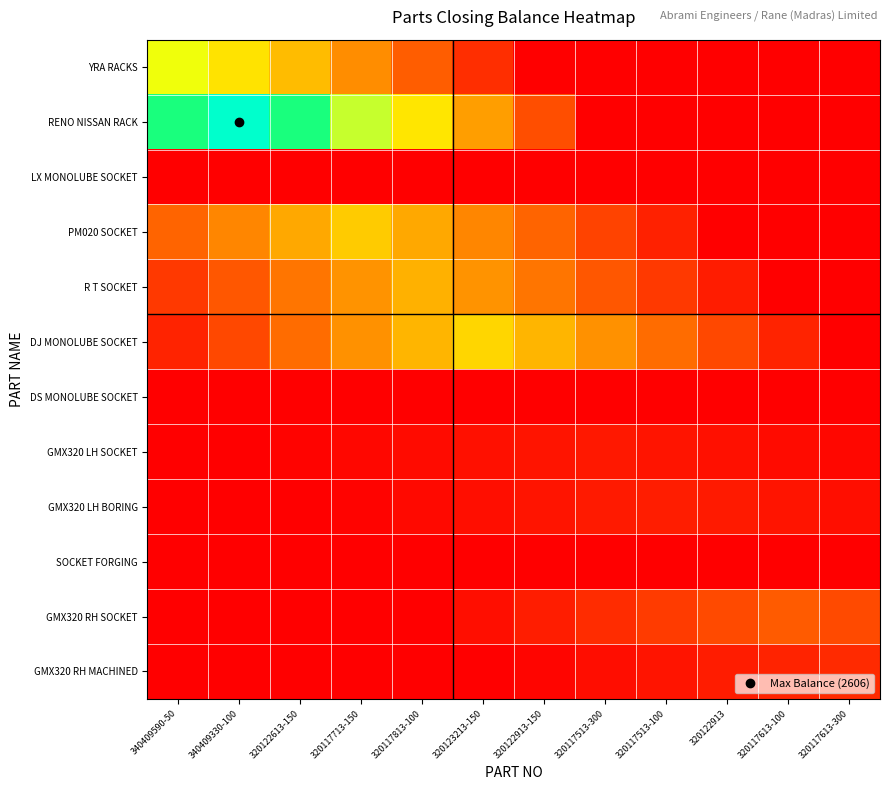

Reading left to right, list all the values displayed in this chart.

YRA RACKS: 340409590-50=1549.0	340409330-100=1290.8	320122613-150=1032.7	320117713-150=774.5	320117813-100=516.3	320123213-150=258.2	320122913-150=0.0	320117513-300=0.0	320117513-100=0.0	320122913=0.0	320117613-100=0.0	320117613-300=0.0
RENO NISSAN RACK: 340409590-50=2171.7	340409330-100=2606.0	320122613-150=2171.7	320117713-150=1737.3	320117813-100=1303.0	320123213-150=868.7	320122913-150=434.3	320117513-300=0.0	320117513-100=0.0	320122913=0.0	320117613-100=0.0	320117613-300=0.0
LX MONOLUBE SOCKET: 340409590-50=0.0	340409330-100=0.0	320122613-150=0.0	320117713-150=0.0	320117813-100=0.0	320123213-150=0.0	320122913-150=0.0	320117513-300=0.0	320117513-100=0.0	320122913=0.0	320117613-100=0.0	320117613-300=0.0
PM020 SOCKET: 340409590-50=555.5	340409330-100=740.7	320122613-150=925.8	320117713-150=1111.0	320117813-100=925.8	320123213-150=740.7	320122913-150=555.5	320117513-300=370.3	320117513-100=185.2	320122913=0.0	320117613-100=0.0	320117613-300=0.0
R T SOCKET: 340409590-50=324.7	340409330-100=487.0	320122613-150=649.3	320117713-150=811.7	320117813-100=974.0	320123213-150=811.7	320122913-150=649.3	320117513-300=487.0	320117513-100=324.7	320122913=162.3	320117613-100=0.0	320117613-300=0.0
DJ MONOLUBE SOCKET: 340409590-50=199.2	340409330-100=398.3	320122613-150=597.5	320117713-150=796.7	320117813-100=995.8	320123213-150=1195.0	320122913-150=995.8	320117513-300=796.7	320117513-100=597.5	320122913=398.3	320117613-100=199.2	320117613-300=0.0
DS MONOLUBE SOCKET: 340409590-50=0.0	340409330-100=0.0	320122613-150=0.0	320117713-150=0.0	320117813-100=0.0	320123213-150=0.0	320122913-150=0.0	320117513-300=0.0	320117513-100=0.0	320122913=0.0	320117613-100=0.0	320117613-300=0.0
GMX320 LH SOCKET: 340409590-50=0.0	340409330-100=0.0	320122613-150=23.7	320117713-150=47.3	320117813-100=71.0	320123213-150=94.7	320122913-150=118.3	320117513-300=142.0	320117513-100=118.3	320122913=94.7	320117613-100=71.0	320117613-300=47.3
GMX320 LH BORING: 340409590-50=0.0	340409330-100=0.0	320122613-150=0.0	320117713-150=28.8	320117813-100=57.7	320123213-150=86.5	320122913-150=115.3	320117513-300=144.2	320117513-100=173.0	320122913=144.2	320117613-100=115.3	320117613-300=86.5
SOCKET FORGING: 340409590-50=0.0	340409330-100=0.0	320122613-150=0.0	320117713-150=0.0	320117813-100=0.0	320123213-150=0.0	320122913-150=0.0	320117513-300=0.0	320117513-100=0.0	320122913=0.0	320117613-100=0.0	320117613-300=0.0
GMX320 RH SOCKET: 340409590-50=0.0	340409330-100=0.0	320122613-150=0.0	320117713-150=0.0	320117813-100=0.0	320123213-150=83.3	320122913-150=166.7	320117513-300=250.0	320117513-100=333.3	320122913=416.7	320117613-100=500.0	320117613-300=416.7
GMX320 RH MACHINED: 340409590-50=0.0	340409330-100=0.0	320122613-150=0.0	320117713-150=0.0	320117813-100=0.0	320123213-150=0.0	320122913-150=39.2	320117513-300=78.3	320117513-100=117.5	320122913=156.7	320117613-100=195.8	320117613-300=235.0